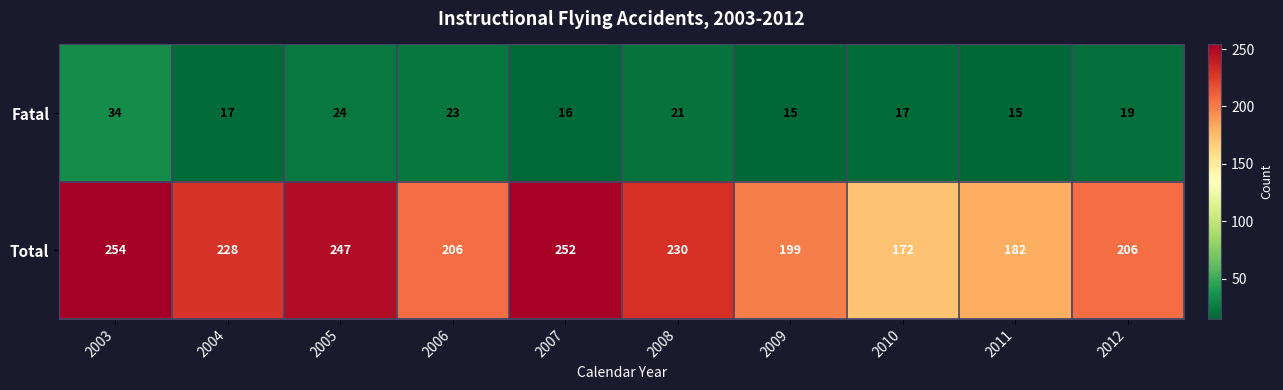

Rank the series by their maximum value, from lowest to highest.

Fatal, Total